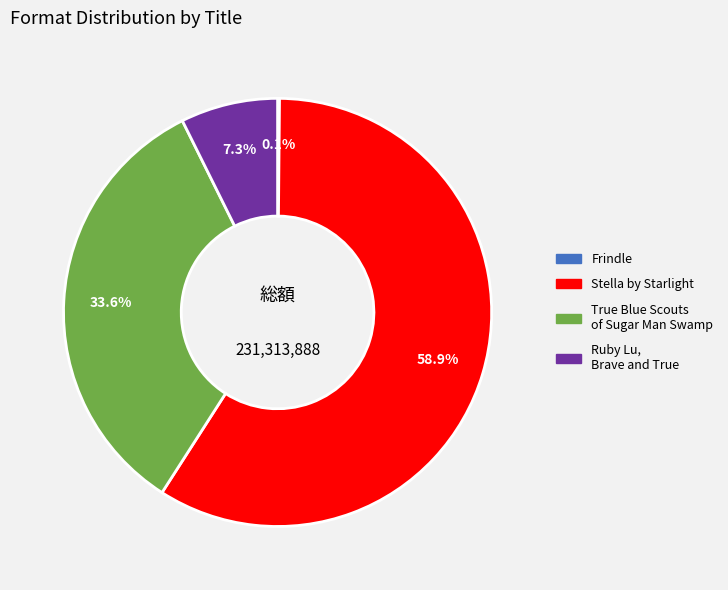

What is the majority slice?

Stella by Starlight